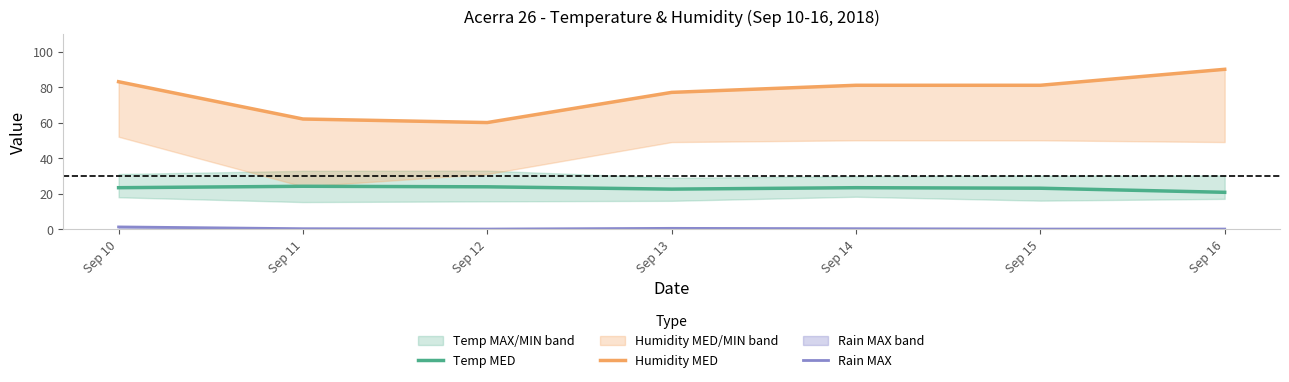

How many interior local valleys does the Temp MED series have?

1